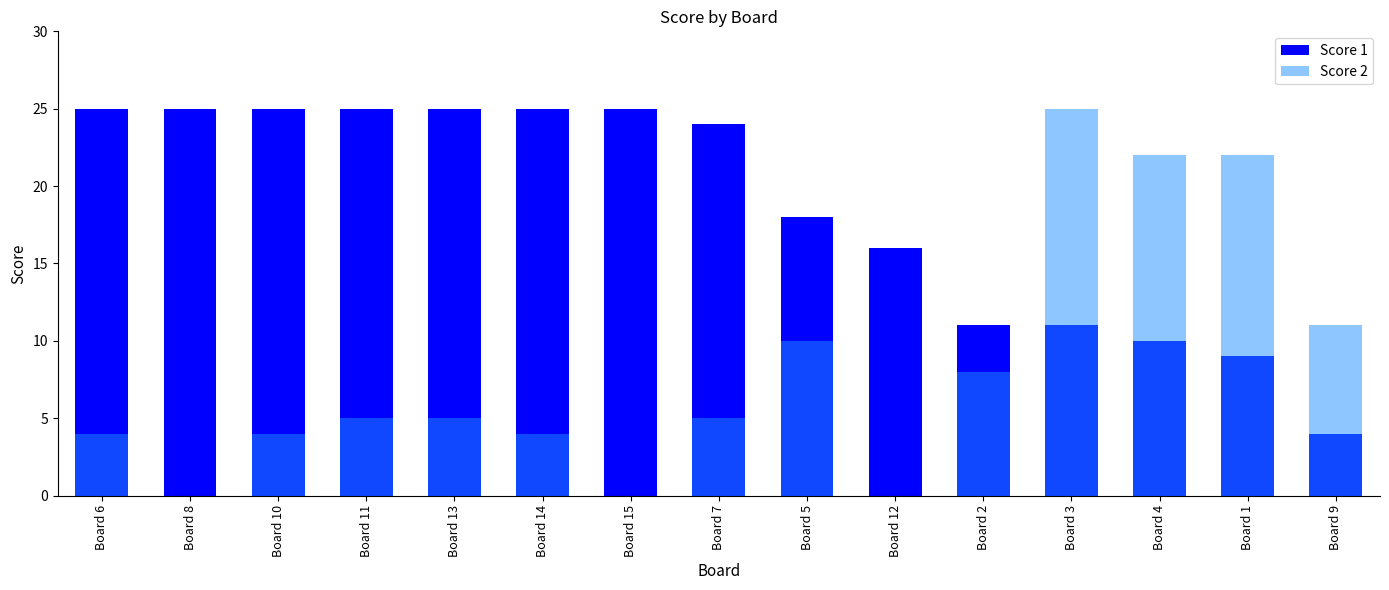

Rank the categories by Score 1 value from highest to lowest.

Board 6, Board 8, Board 10, Board 11, Board 13, Board 14, Board 15, Board 7, Board 5, Board 12, Board 2, Board 3, Board 4, Board 1, Board 9